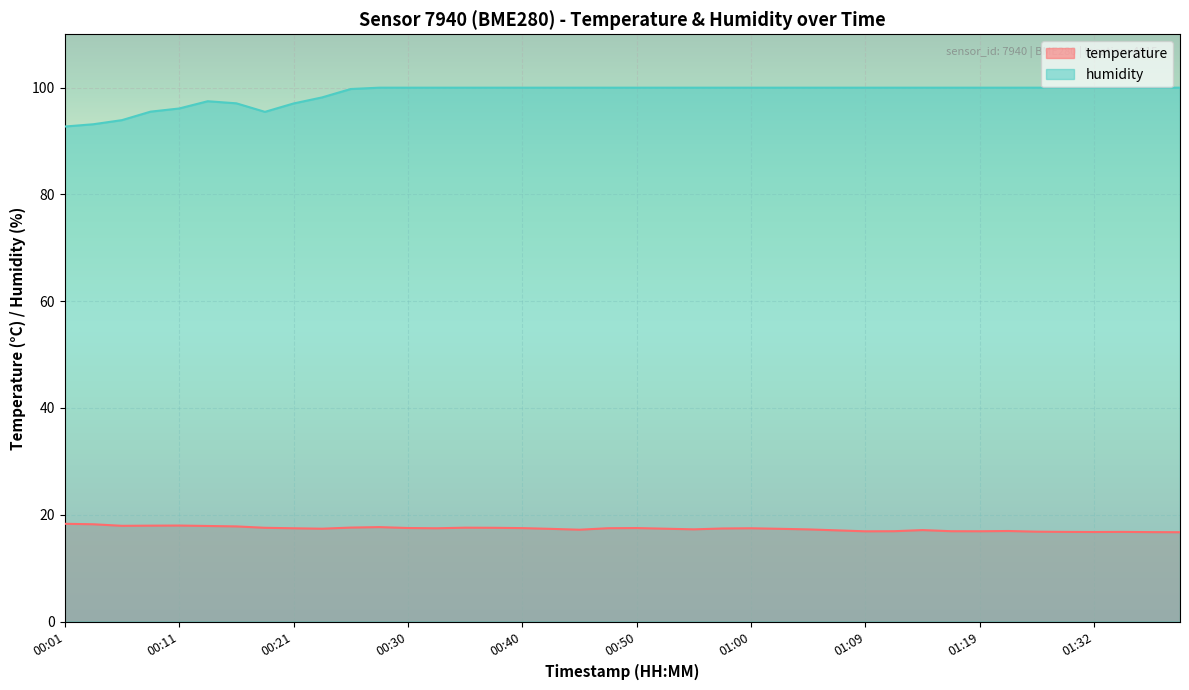

In temperature, how many points are higher than both neighbors (excluding endpoints)?

8